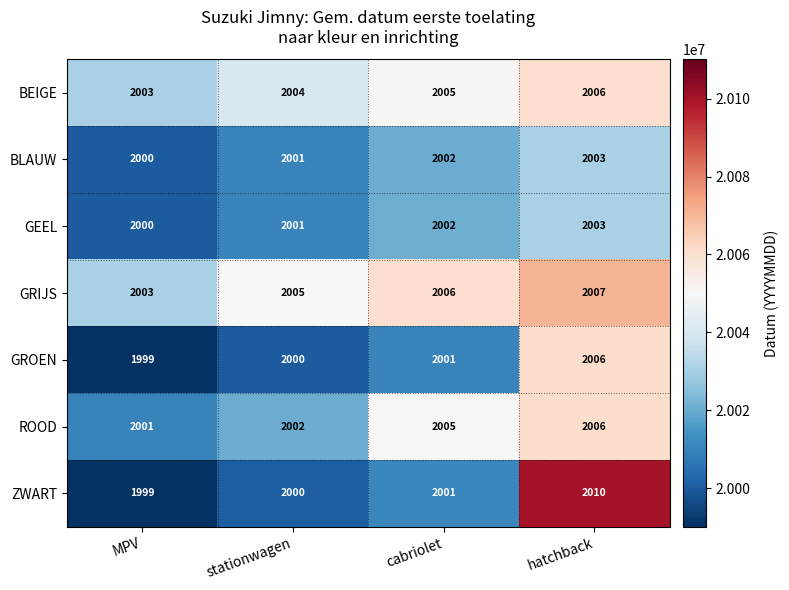

Reading left to right, list all the values displayed in this chart.

BEIGE: MPV=2003	stationwagen=2004	cabriolet=2005	hatchback=2006
BLAUW: MPV=2000	stationwagen=2001	cabriolet=2002	hatchback=2003
GEEL: MPV=2000	stationwagen=2001	cabriolet=2002	hatchback=2003
GRIJS: MPV=2003	stationwagen=2005	cabriolet=2006	hatchback=2007
GROEN: MPV=1999	stationwagen=2000	cabriolet=2001	hatchback=2006
ROOD: MPV=2001	stationwagen=2002	cabriolet=2005	hatchback=2006
ZWART: MPV=1999	stationwagen=2000	cabriolet=2001	hatchback=2010